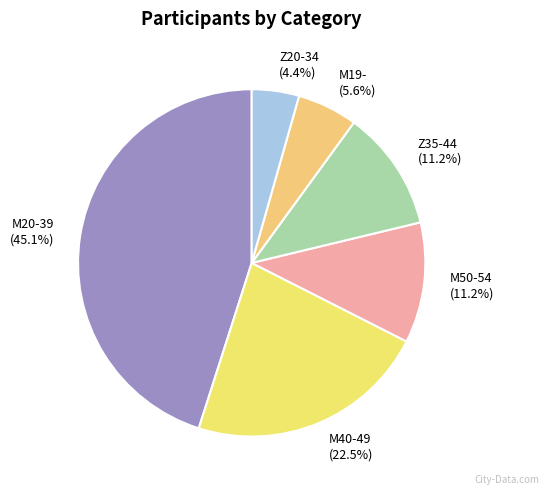

Which category has the smallest portion of the pie?

Z20-34